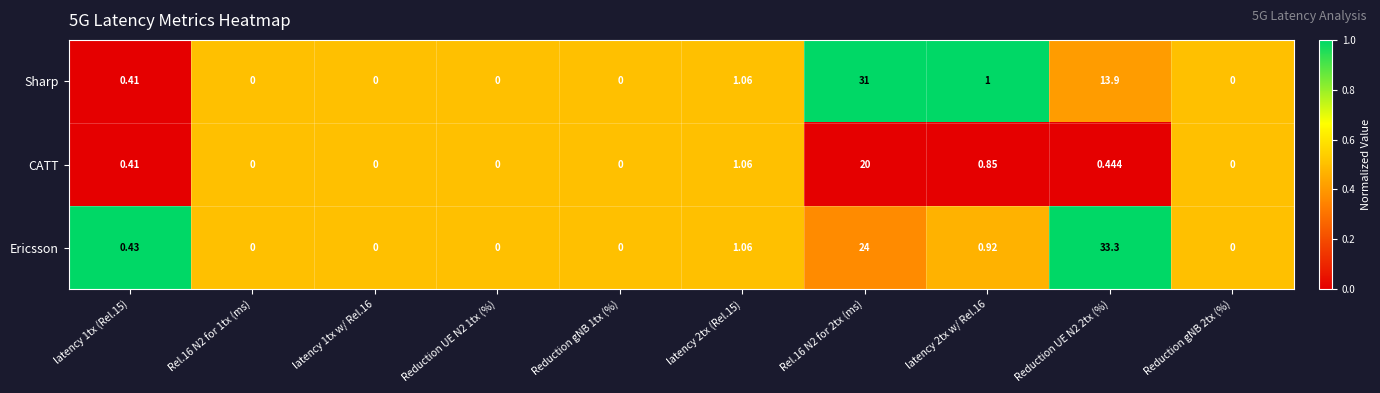

Between latency 2tx w/ Rel.16 and Reduction gNB 2tx (%), which series saw the biggest shift?

Sharp